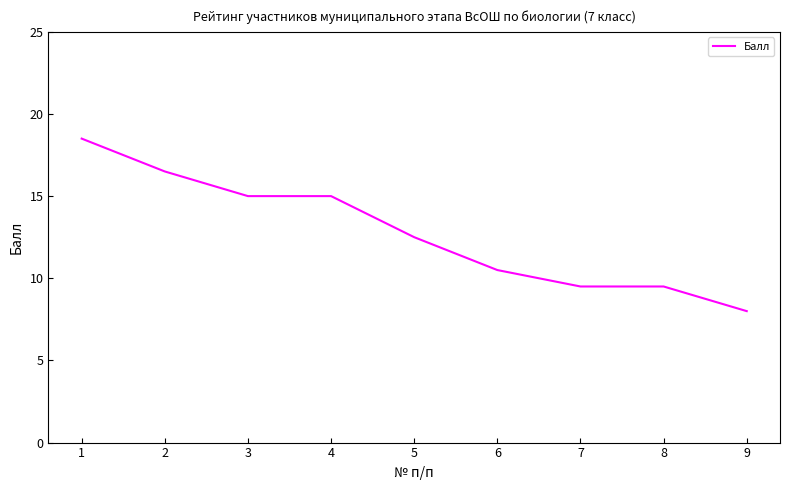

What is the difference between the maximum and minimum values?

10.5